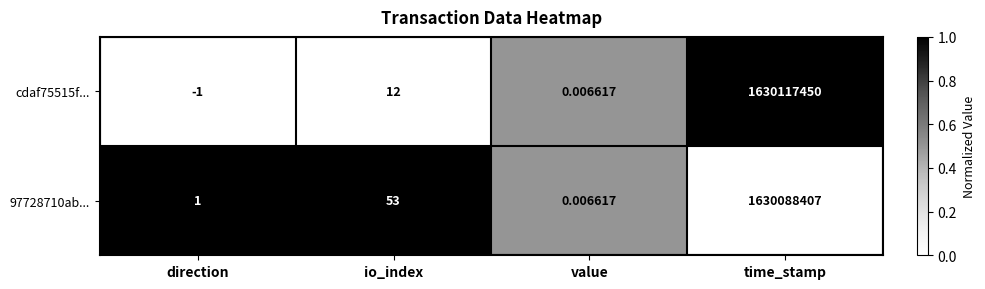

List the series in order of their peak value, lowest first.

97728710ab..., cdaf75515f...